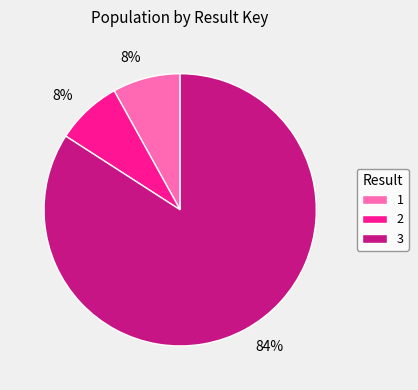

Which slice is the largest?

3